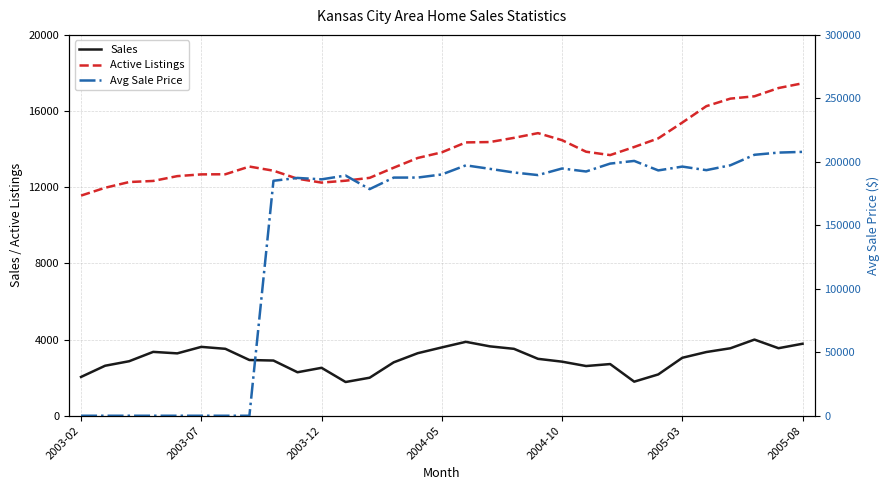

Read the Avg Sale Price value at 17.

194483.7